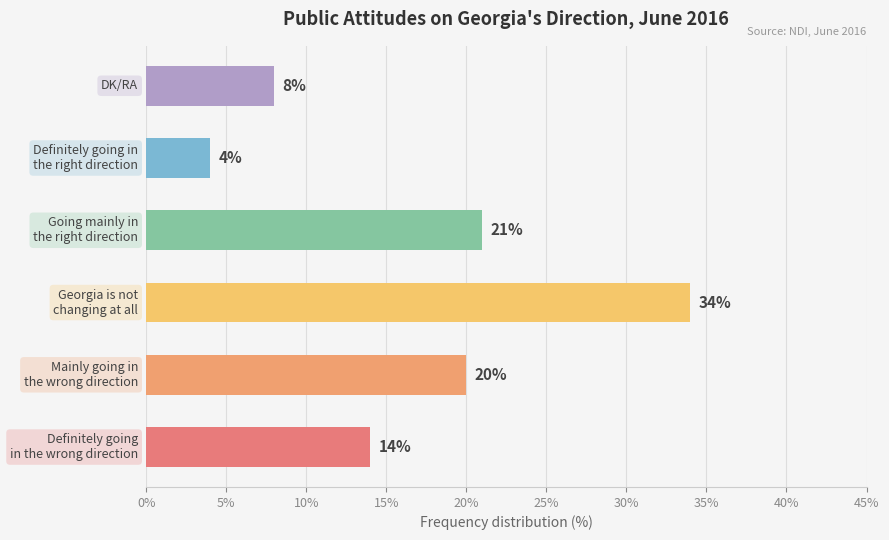

What is the smallest value displayed?

4